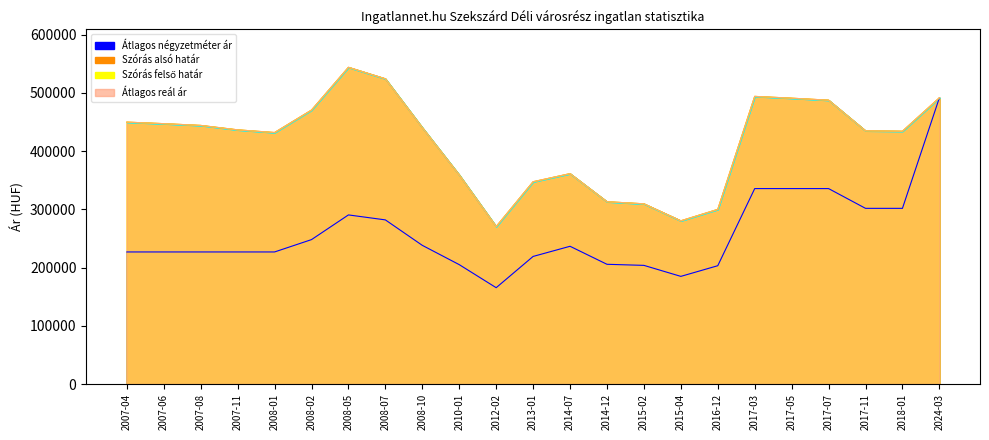

Does the chart have visible grid lines?

No